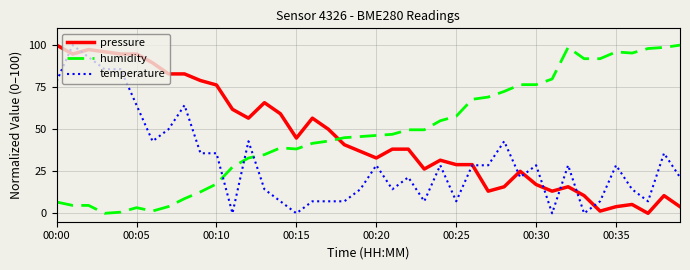

Reading left to right, extract all data points from this chart.

pressure: 100.0	94.7	97.4	96.1	94.7	94.7	89.5	82.9	82.9	78.9	76.3	61.8	56.6	65.8	59.2	44.7	56.6	50.0	40.8	36.8	32.9	38.2	38.2	26.3	31.6	28.9	28.9	13.2	15.8	25.0	17.1	13.2	15.8	10.5	1.3	3.9	5.3	0.0	10.5	3.9
humidity: 6.7	4.7	4.7	0.0	0.7	3.4	1.3	4.0	8.7	12.8	17.4	27.5	32.9	34.9	38.9	38.3	41.6	43.0	45.0	45.6	46.3	47.0	49.7	49.7	55.0	57.7	67.8	69.1	72.5	76.5	76.5	79.9	98.7	91.9	91.9	96.0	95.3	98.0	98.7	100.0
temperature: 78.6	100.0	92.9	85.7	85.7	64.3	42.9	50.0	64.3	35.7	35.7	0.0	42.9	14.3	7.1	0.0	7.1	7.1	7.1	14.3	28.6	14.3	21.4	7.1	28.6	7.1	28.6	28.6	42.9	21.4	28.6	0.0	28.6	0.0	7.1	28.6	14.3	7.1	35.7	21.4